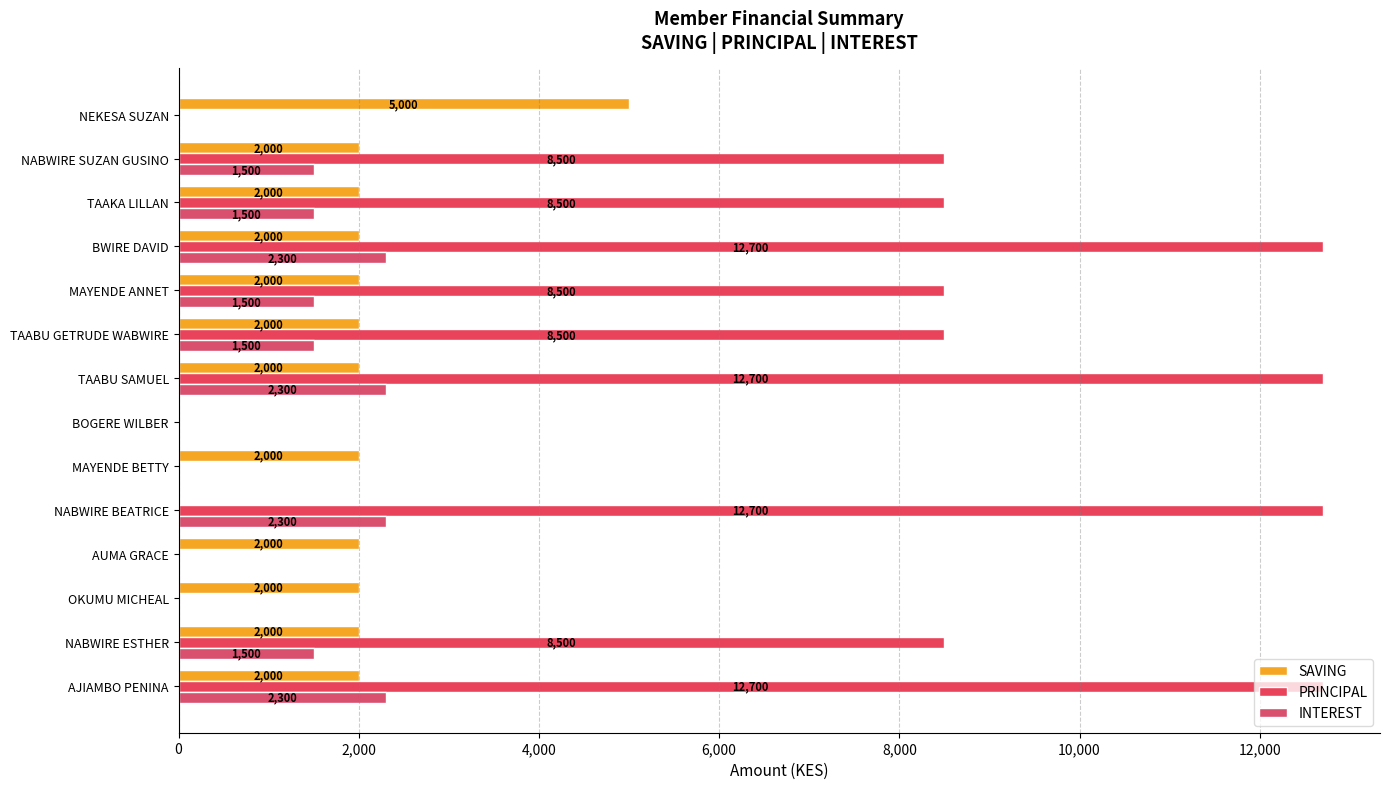

What are all the series names shown in the legend?

SAVING, PRINCIPAL, INTEREST